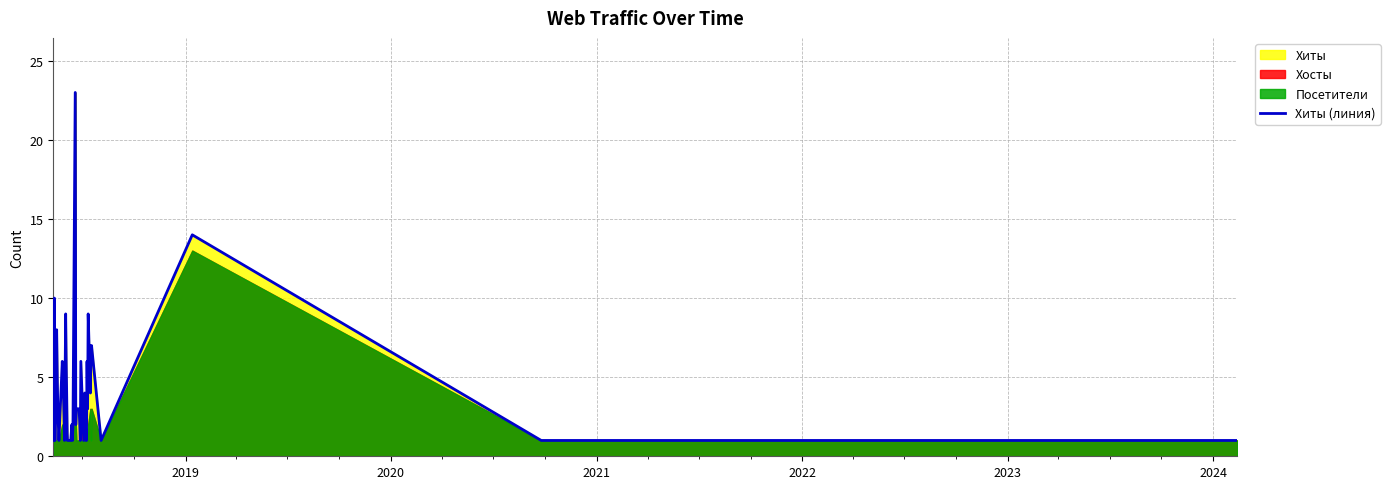

What is the highest value of the Хиты (линия) series?

23